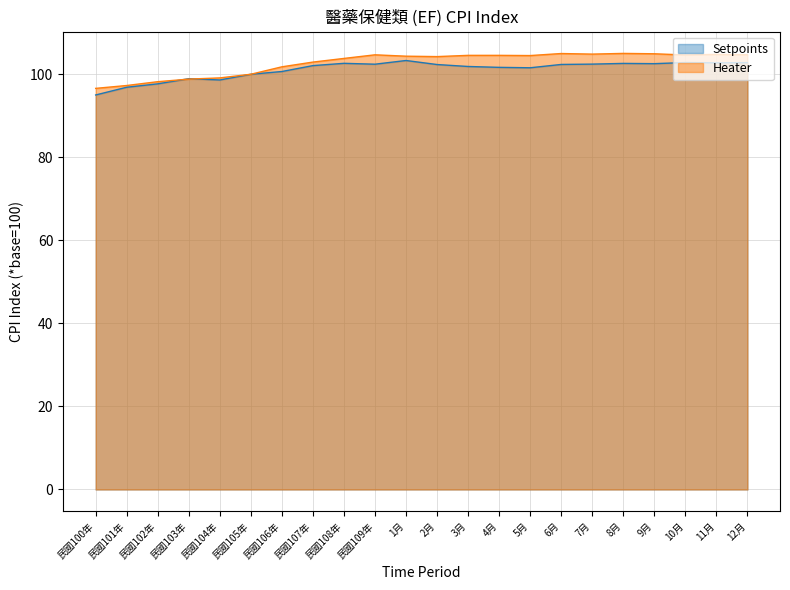

What is the label of the 9th point from the left?

民國108年